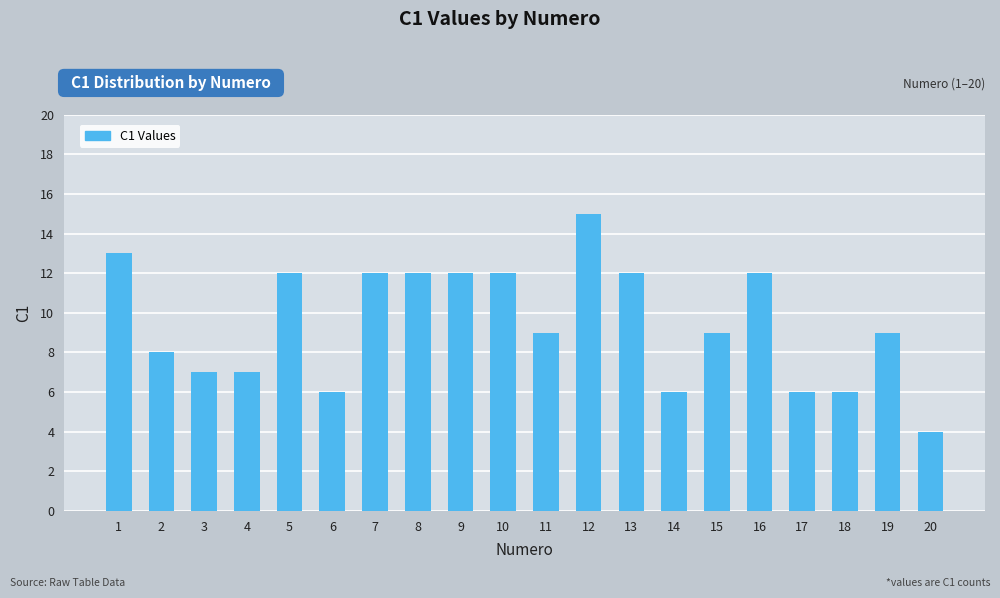

Read the value at 2, to the nearest 10.

10